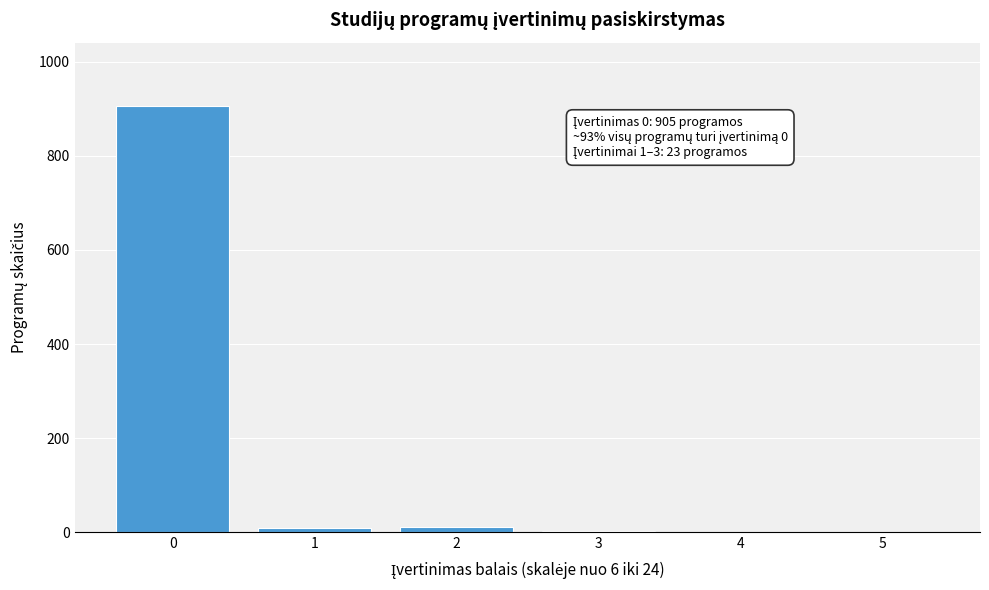

What is the change in value from 0 to 4?

-905